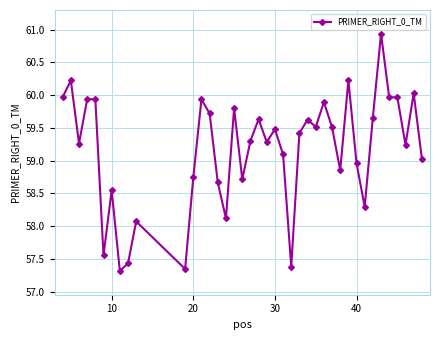

How many data points are less than 59?

14